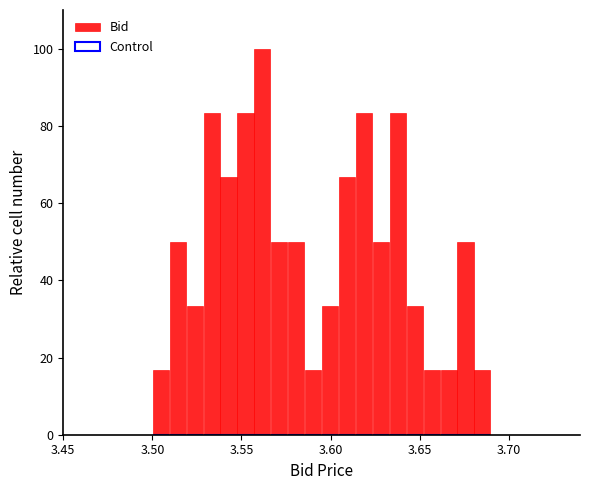

Read against the x-axis, roughly where is the centre of the tallest bar?

3.560